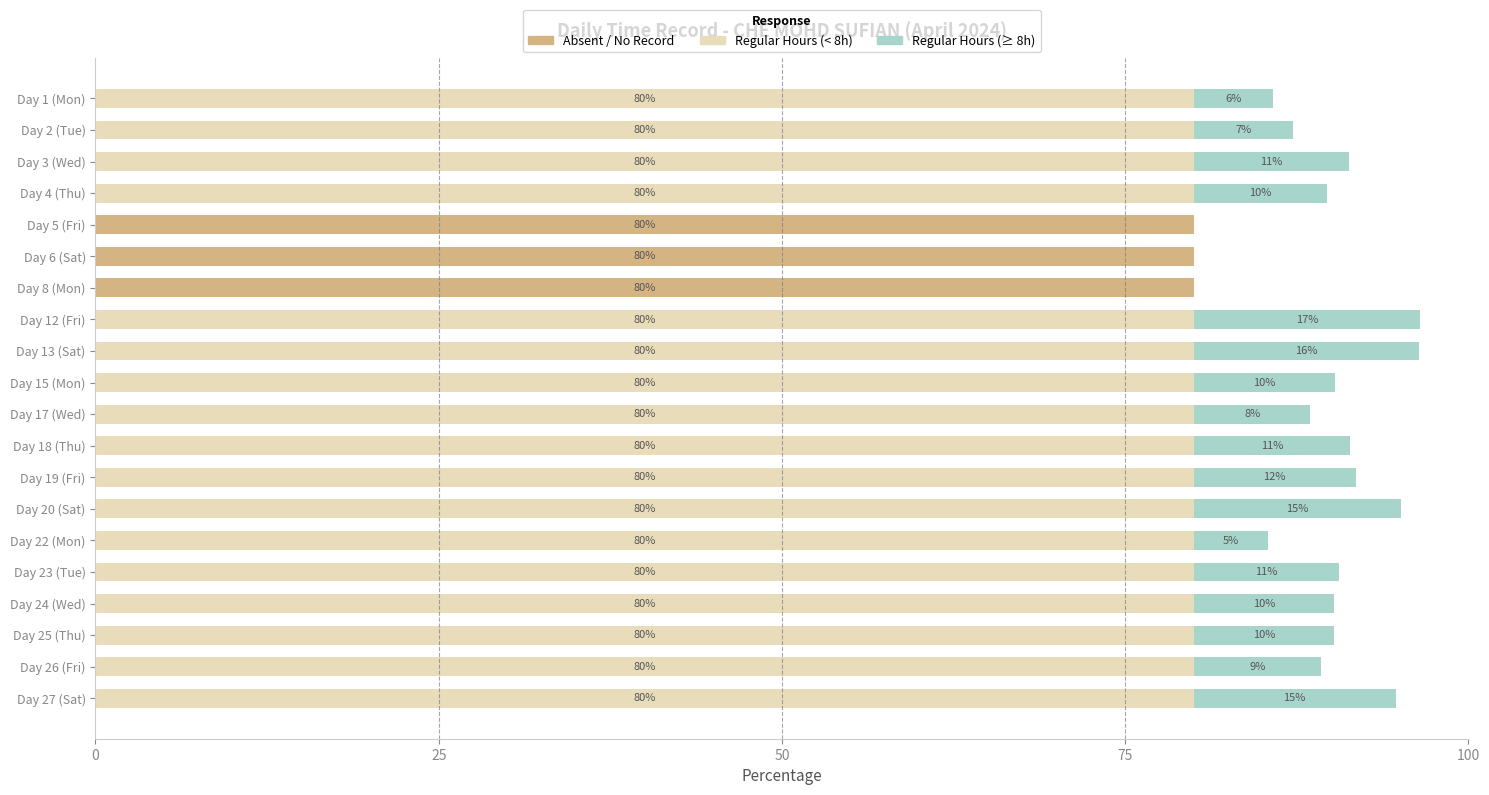

What is the sum of the Absent / No Record values at Day 27 (Sat) and Day 8 (Mon)?

80.0